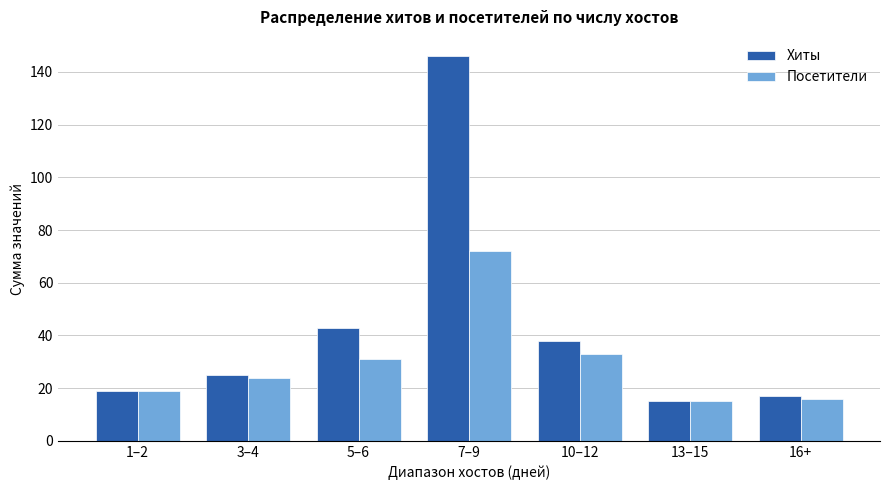

How many data points in Хиты are less than 25?

3